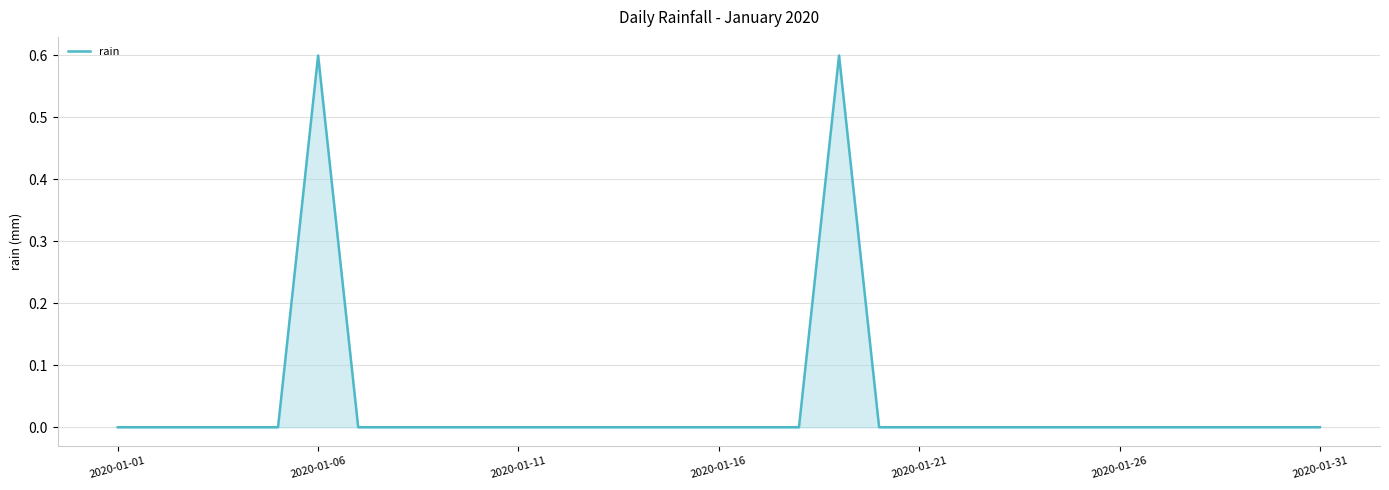

Count the values in the range 0 to 1.

31